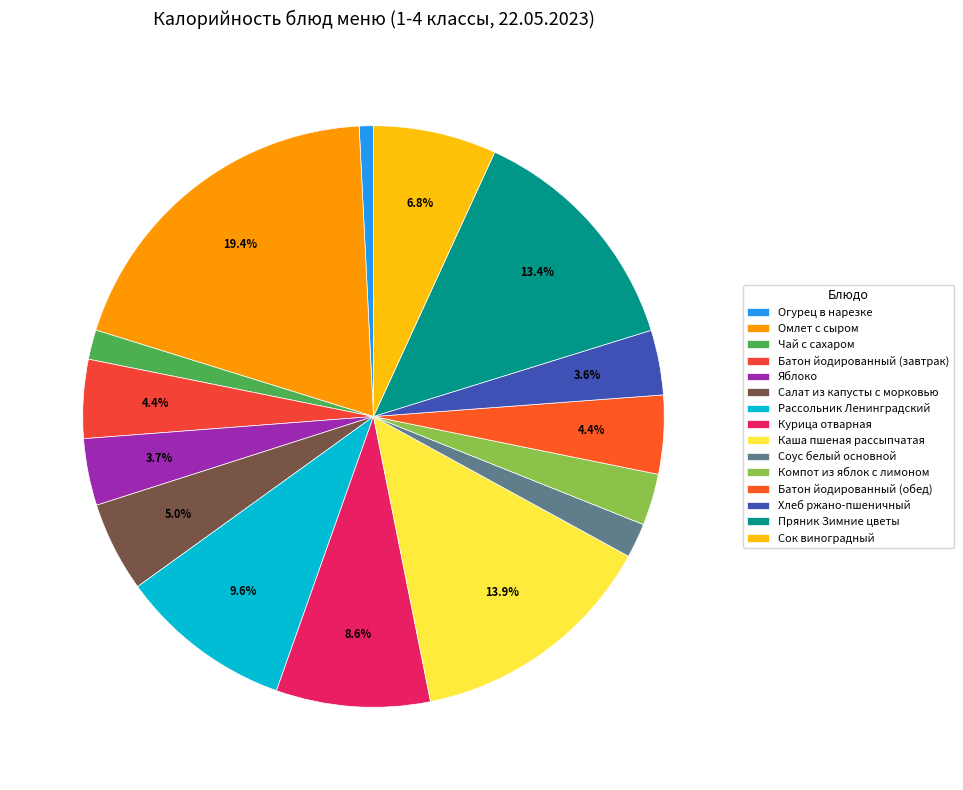

What is the change in value from Салат из капусты с морковью to Сок виноградный?

+29.9